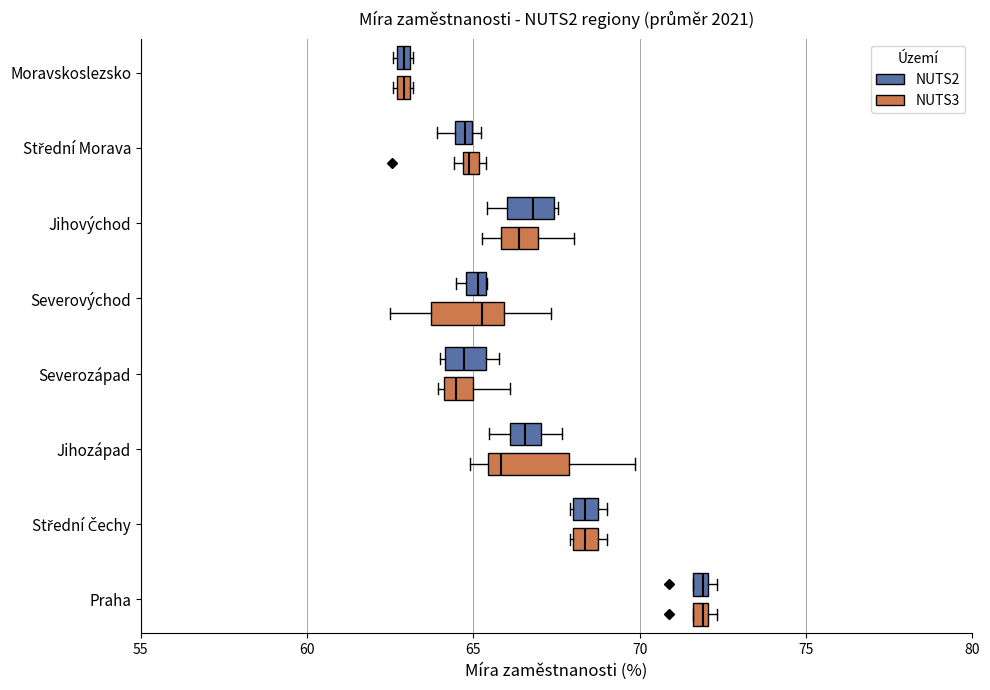

Where is the left edge of the box for Praha (NUTS2) on the x-axis? The values are not printed on the chart, so give them approximately, as read against the axis.

71.5